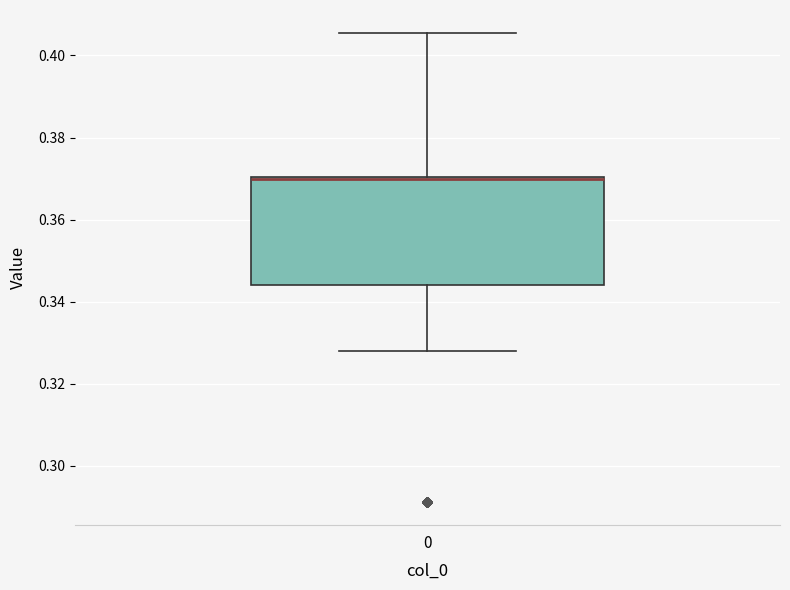

Where does the lower whisker of the box at x = 0 end on the y-axis? The values are not printed on the chart, so give them approximately, as read against the axis.

0.328